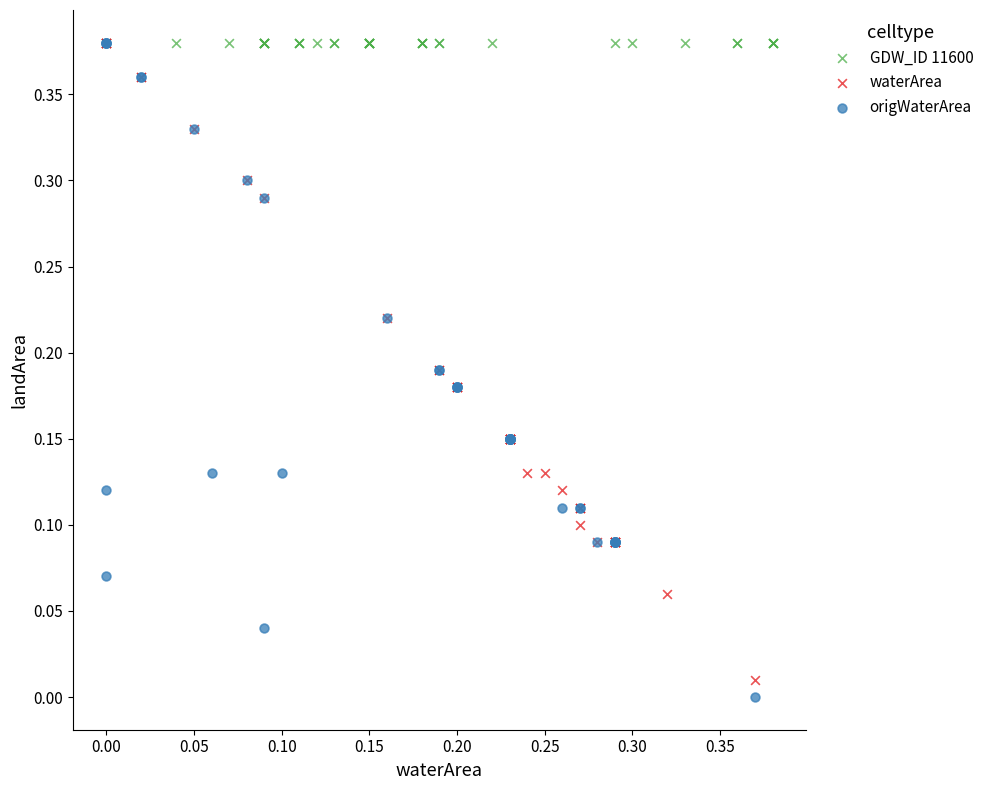

Which series reaches the minimum Y coordinate?

origWaterArea